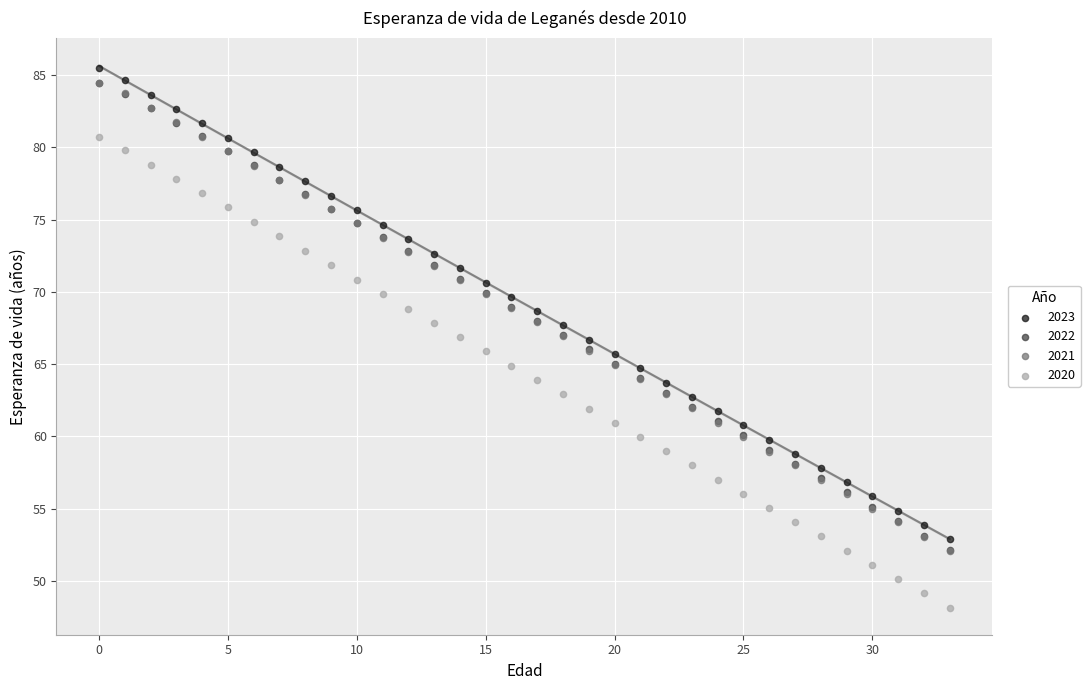

Which series contains the highest Y value?

2023